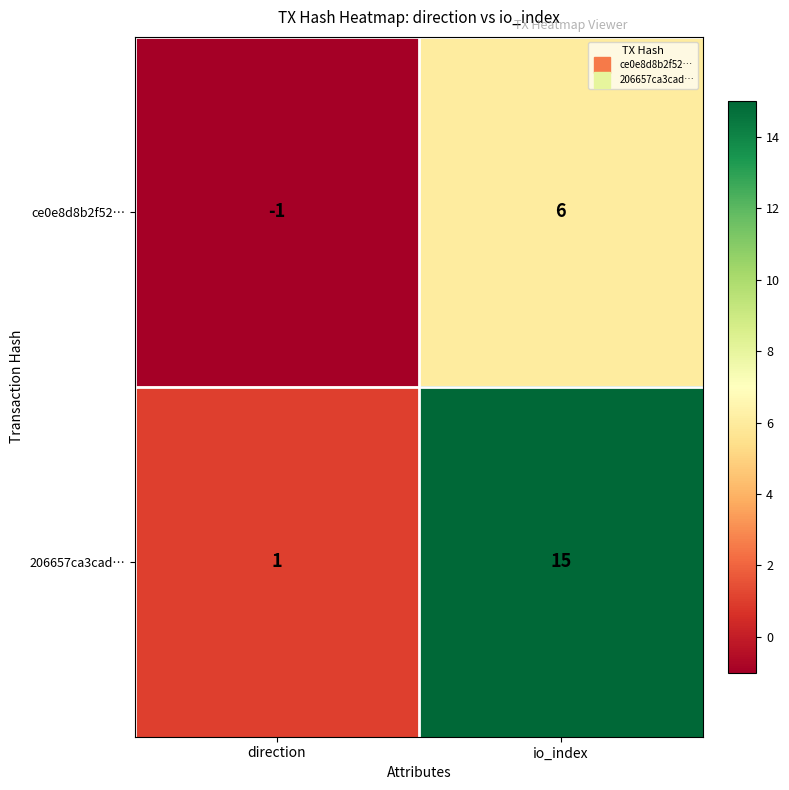

What is the difference between the maximum and minimum values in the ce0e8d8b2f52… series?

7